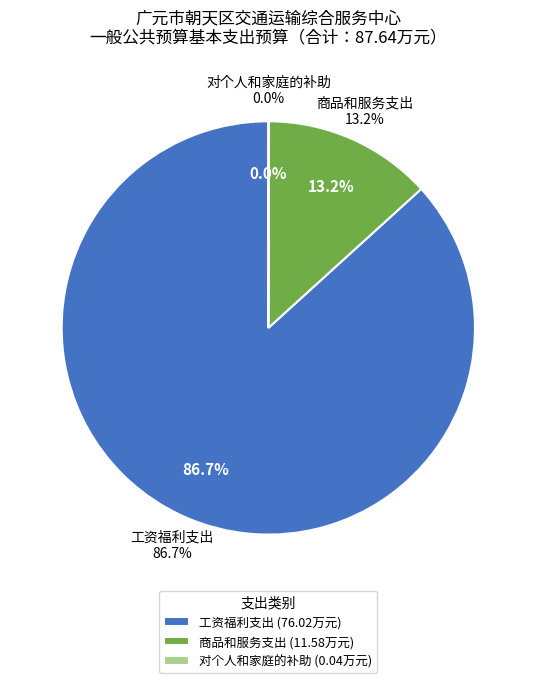

Is it true that 工资福利支出 is 98% of the pie?

False